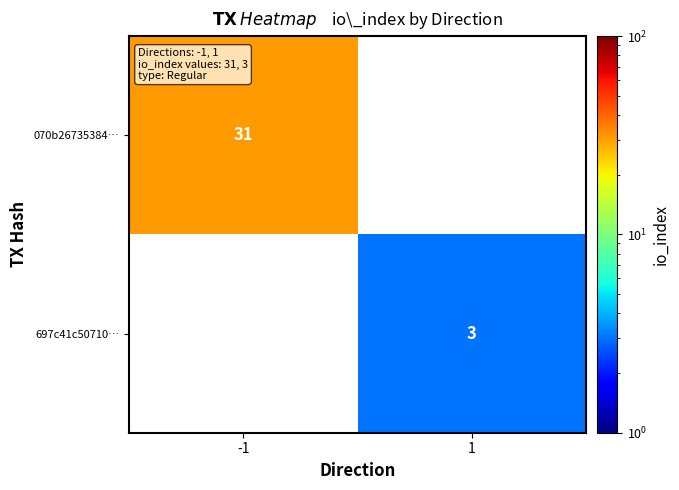

How many data points does each series have?

2